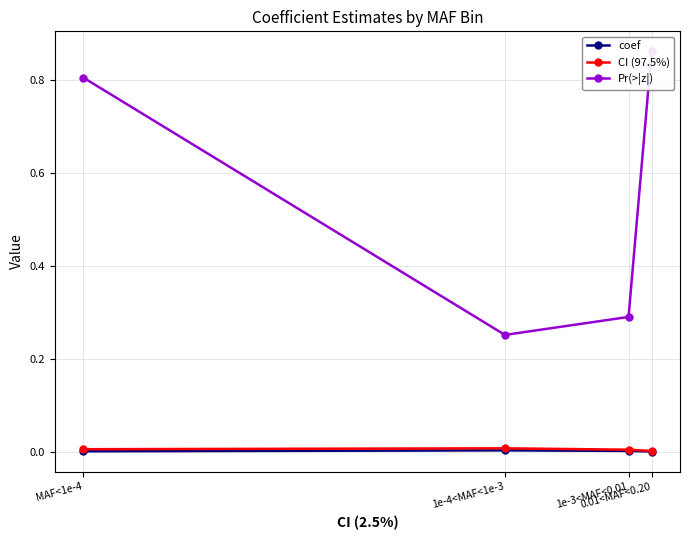

At how many categories does at least one series exceed 0?

4